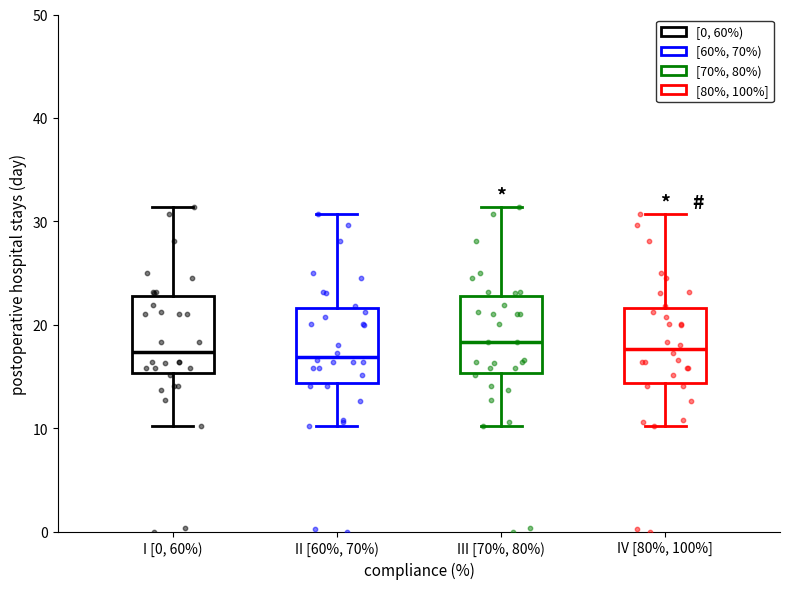

Where does the lower whisker of the box for III [70%, 80%) end on the y-axis? The values are not printed on the chart, so give them approximately, as read against the axis.

10